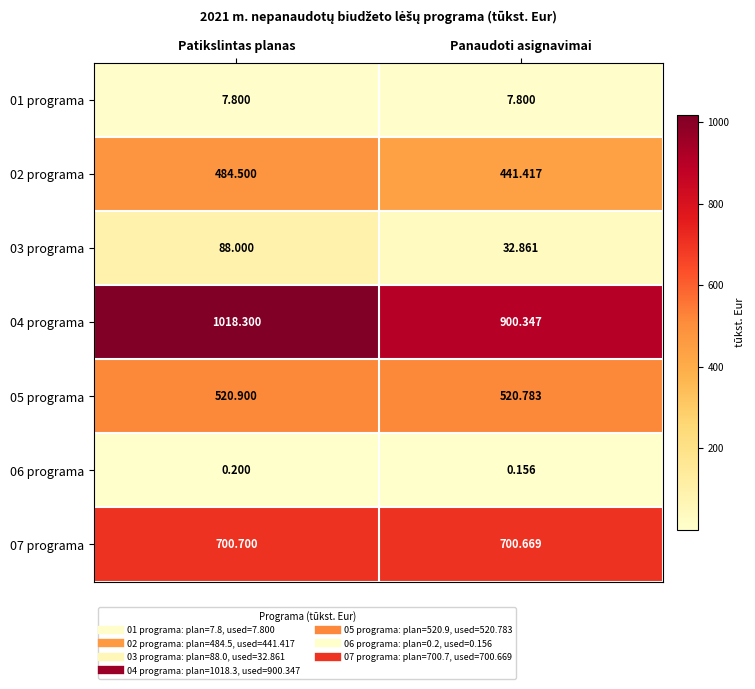

Which series changed the most between Patikslintas planas and Panaudoti asignavimai?

04 programa